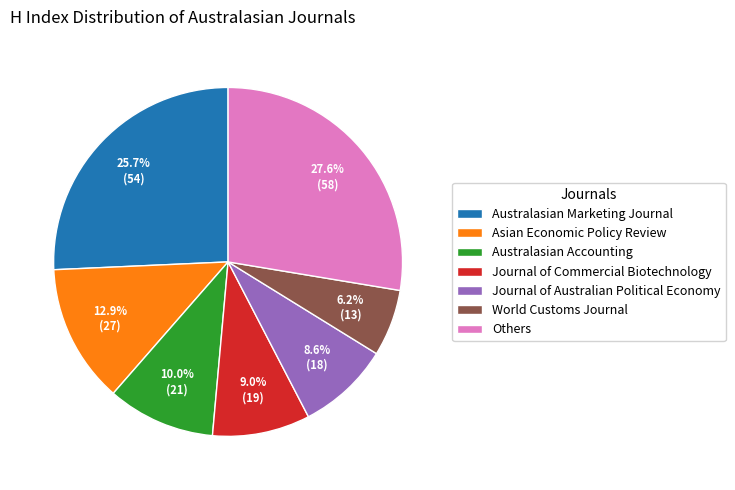

How many segments does this pie chart have?

7